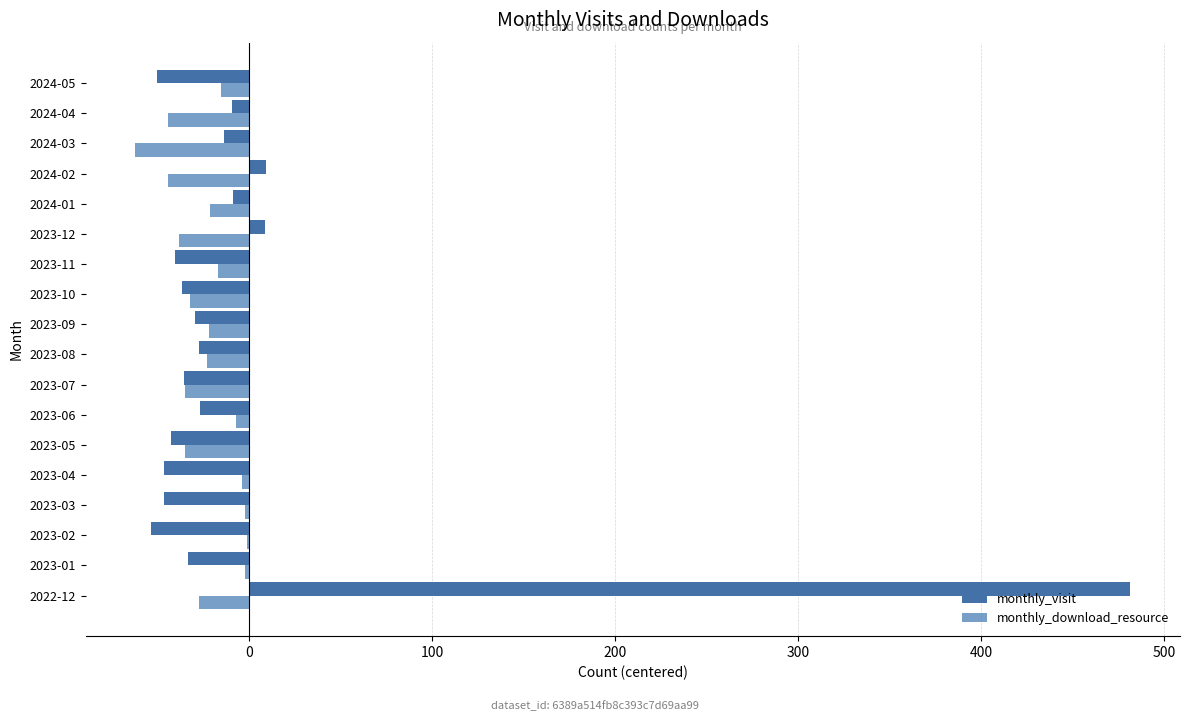

How many values in the monthly_visit series exceed -29?

8